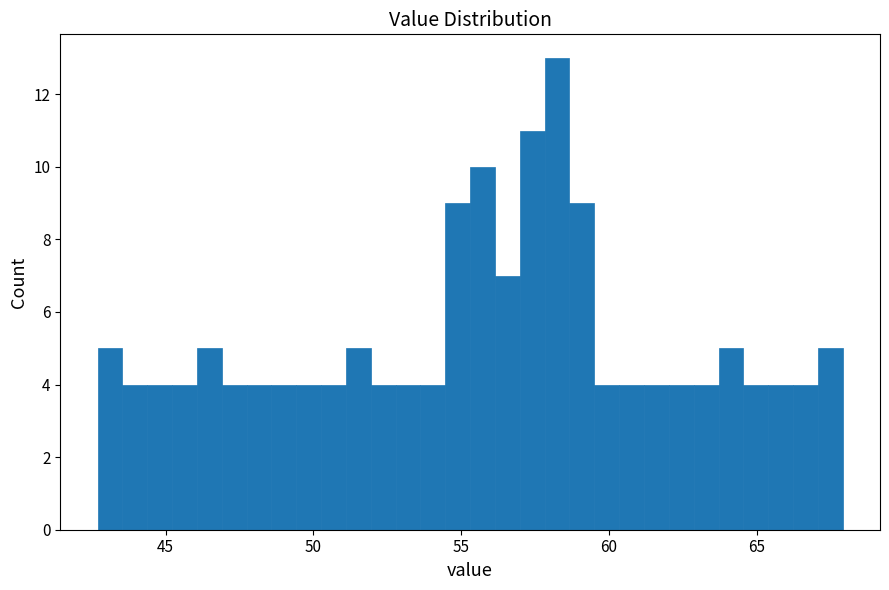

Read against the x-axis, roughly where is the centre of the tallest bar?

58.0